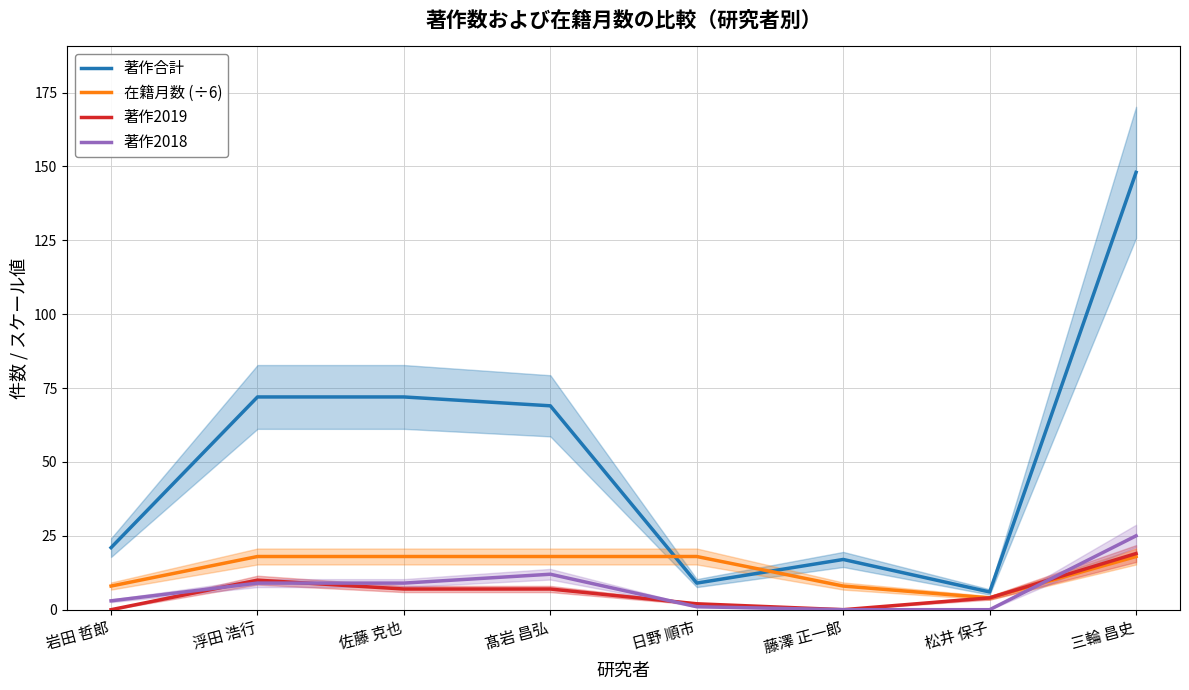

Rank the series at 松井 保子 from highest to lowest value.

著作合計, 在籍月数 (÷6), 著作2019, 著作2018